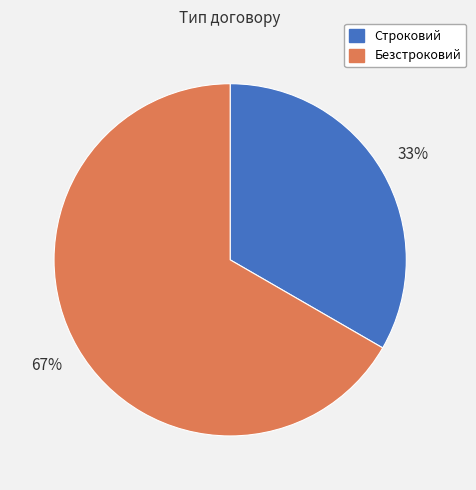

To the nearest percent, what is the average slice percentage?

50%